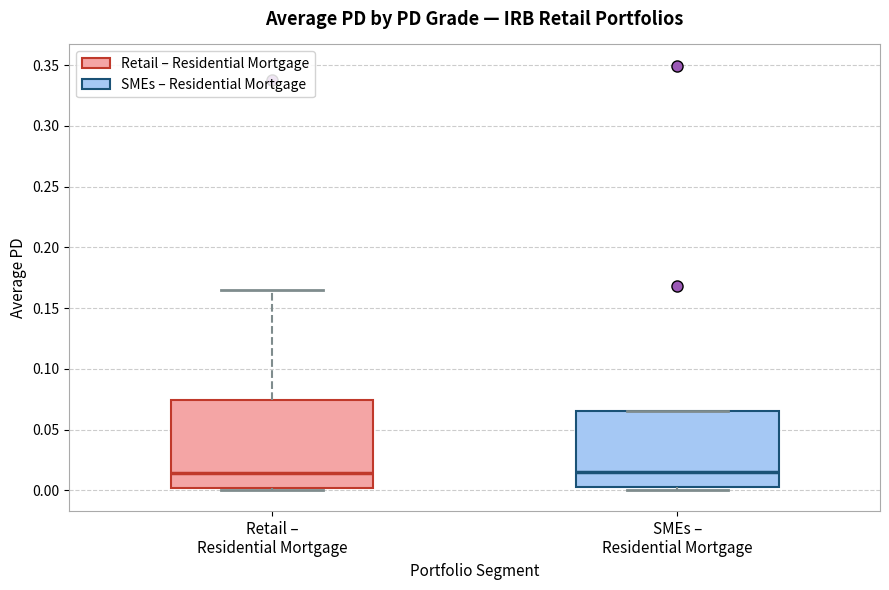

Reading left to right, transcribe this box plot: for each box, give where its median line is, the range the box spans, and where its two whiskers end, as read against the y-axis. The values are not printed on the chart, so give them approximately, as read against the axis.

Retail – Residential Mortgage: median 0.015, box 0.000 to 0.075, whiskers 0.000 (just below the box's lower edge) to 0.165
SMEs – Residential Mortgage: median 0.015, box 0.005 to 0.065, whiskers 0.000 to 0.065